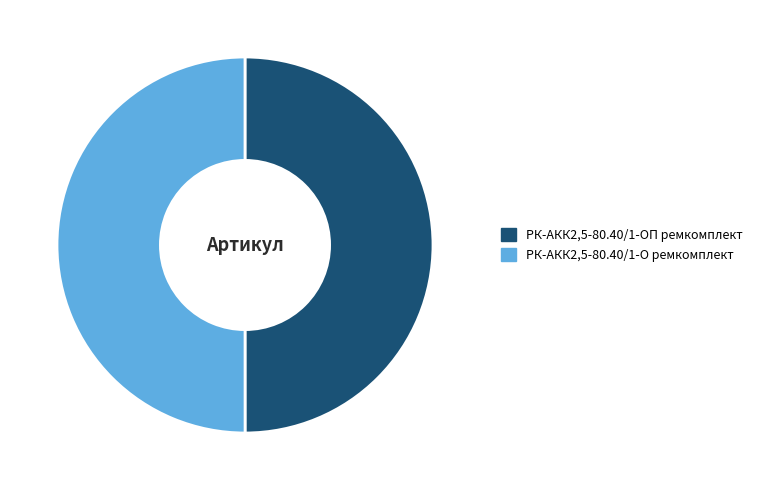

Is the sum of РК-АКК2,5-80.40/1-О ремкомплект and РК-АКК2,5-80.40/1-ОП ремкомплект greater than half?

Yes